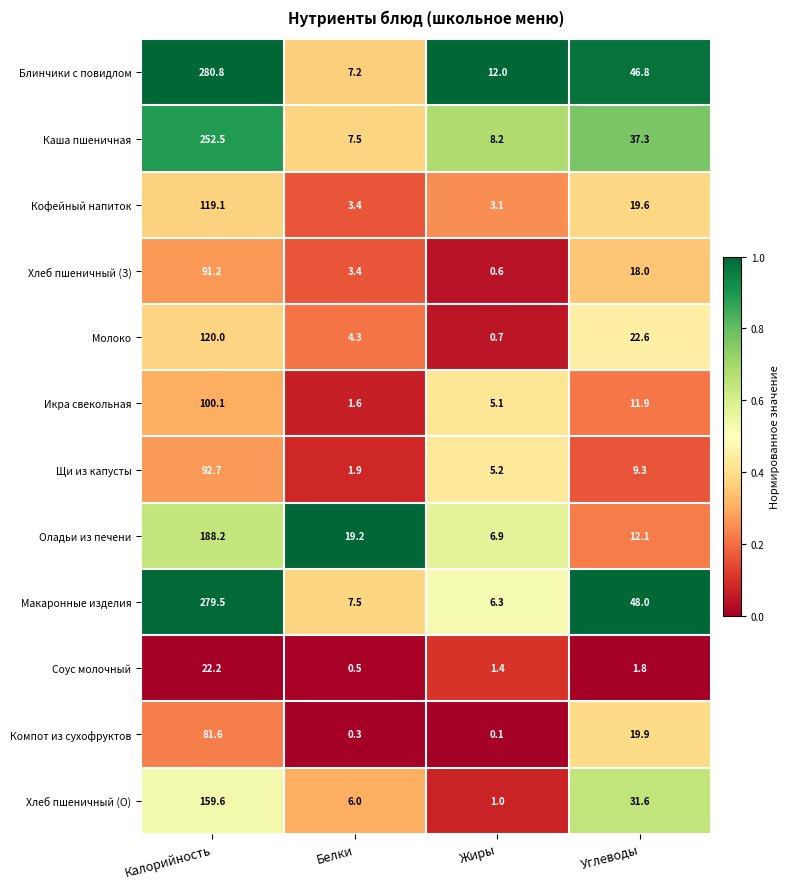

The value of Хлеб пшеничный (З) at Белки is 3.4. True or false?

True